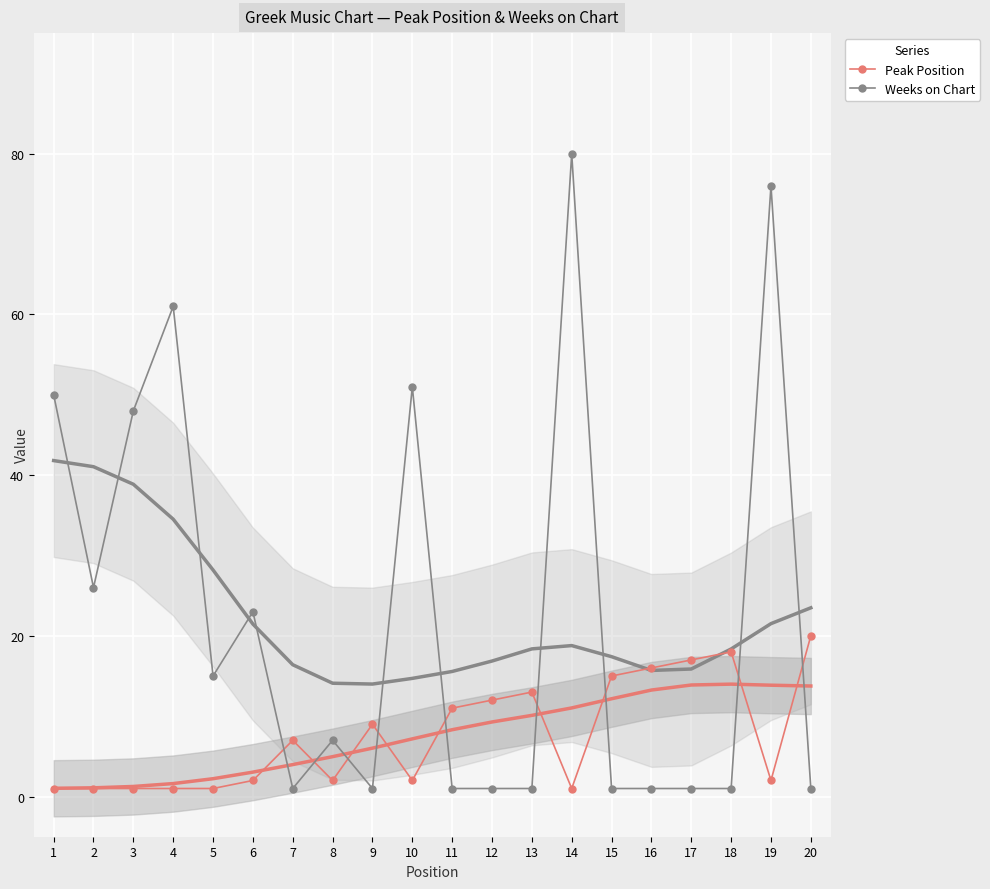

Which series has the largest total across all categories?

Weeks on Chart